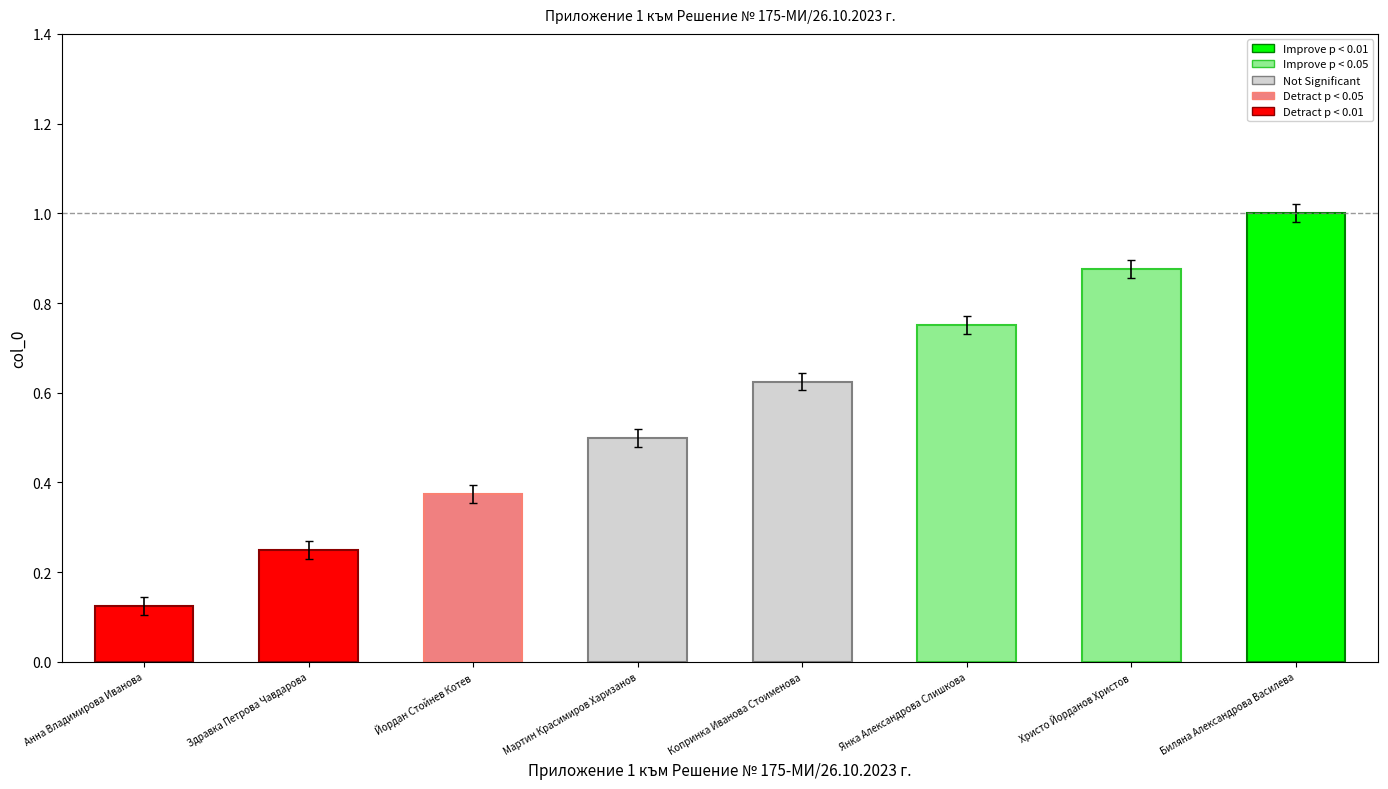

Which label corresponds to the largest value in the chart?

Биляна Александрова Василева